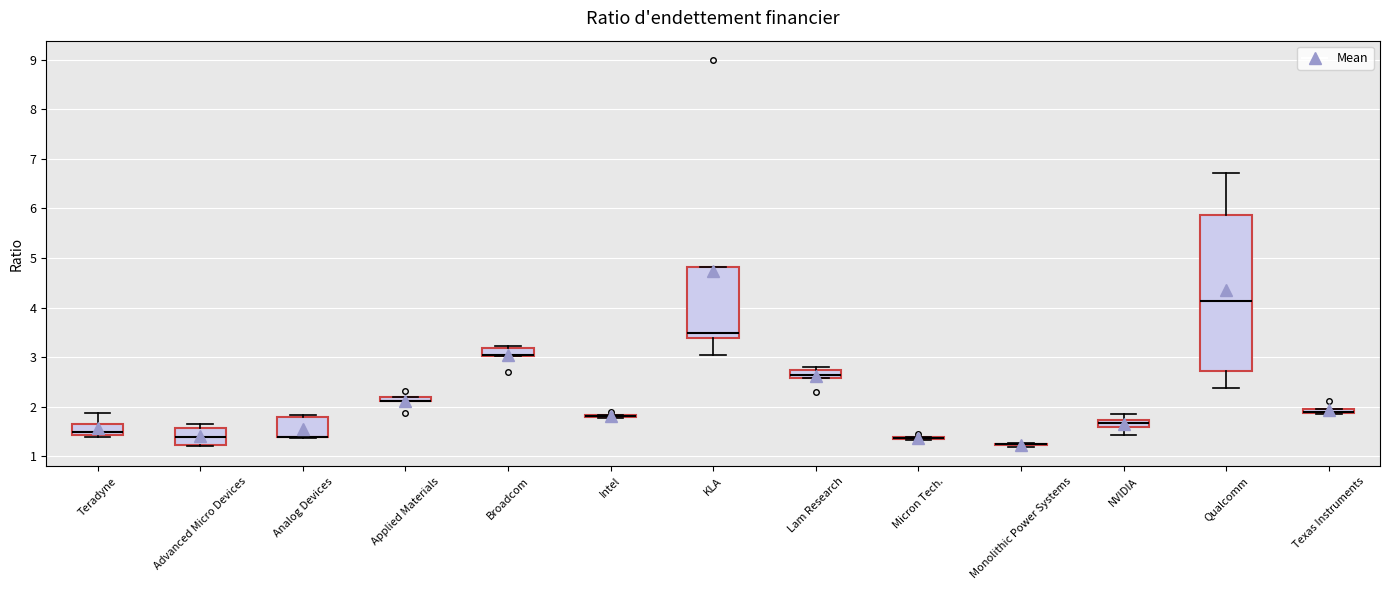

Which box is the tallest, from its lower edge to its upper edge?

Qualcomm